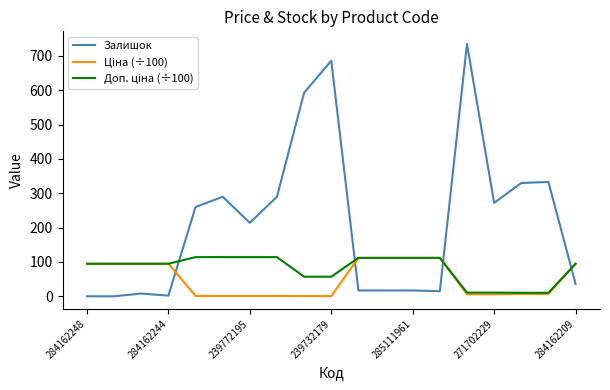

Which series has the largest total across all categories?

Залишок